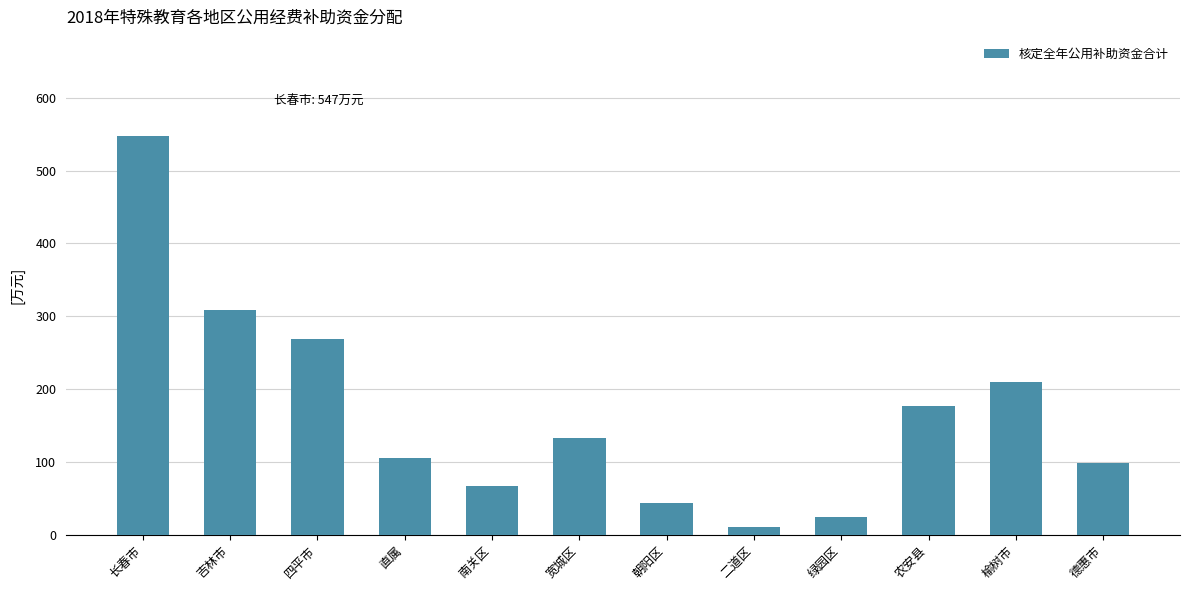

What is the sum of all values?

1992